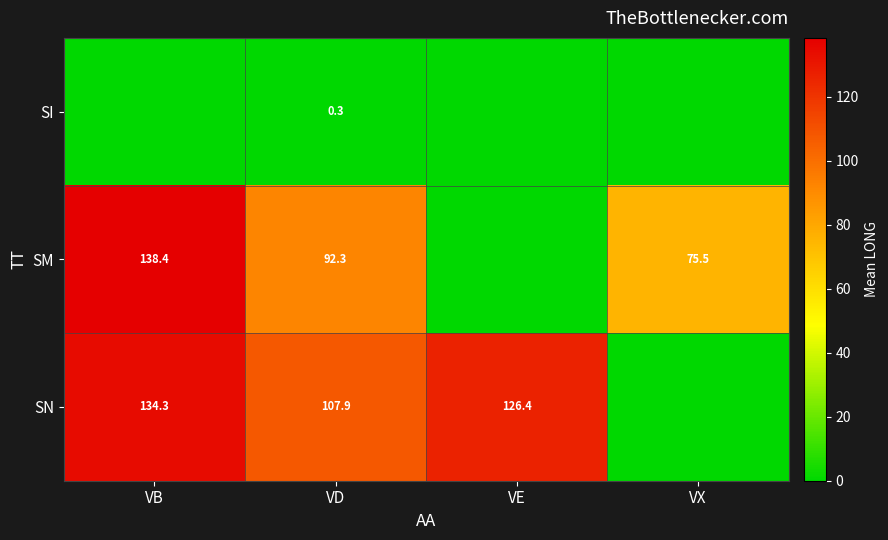

The value of SM at VX is 75.5. True or false?

True